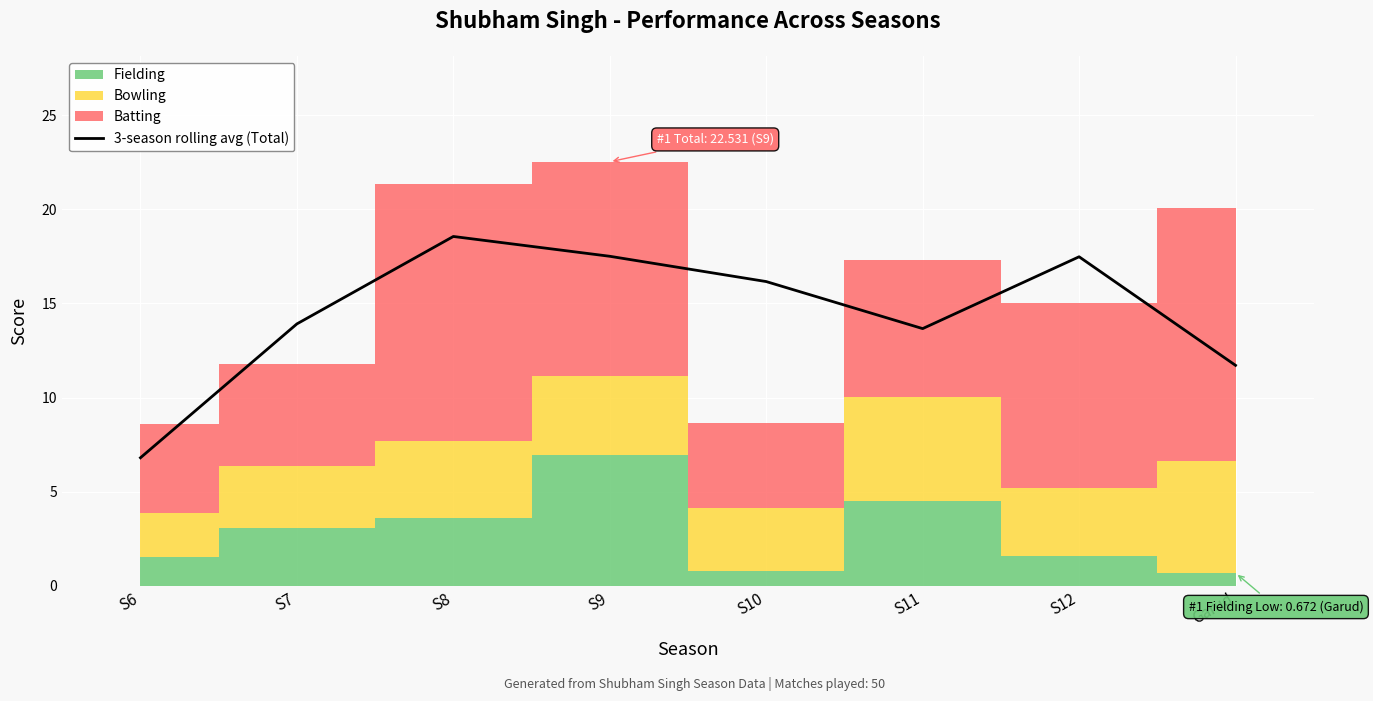

At which label does the data first exceed 16?

S8